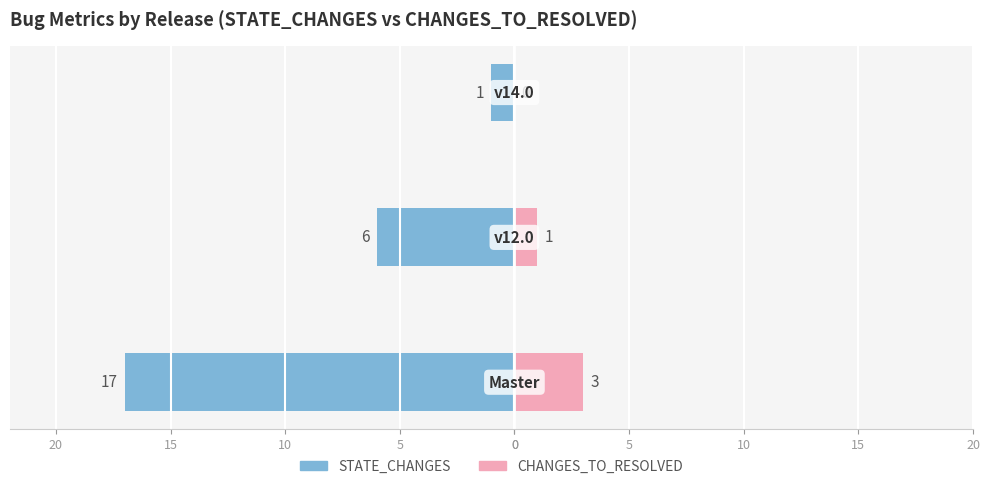

True or false: STATE_CHANGES has a value of -30 at 0.

False